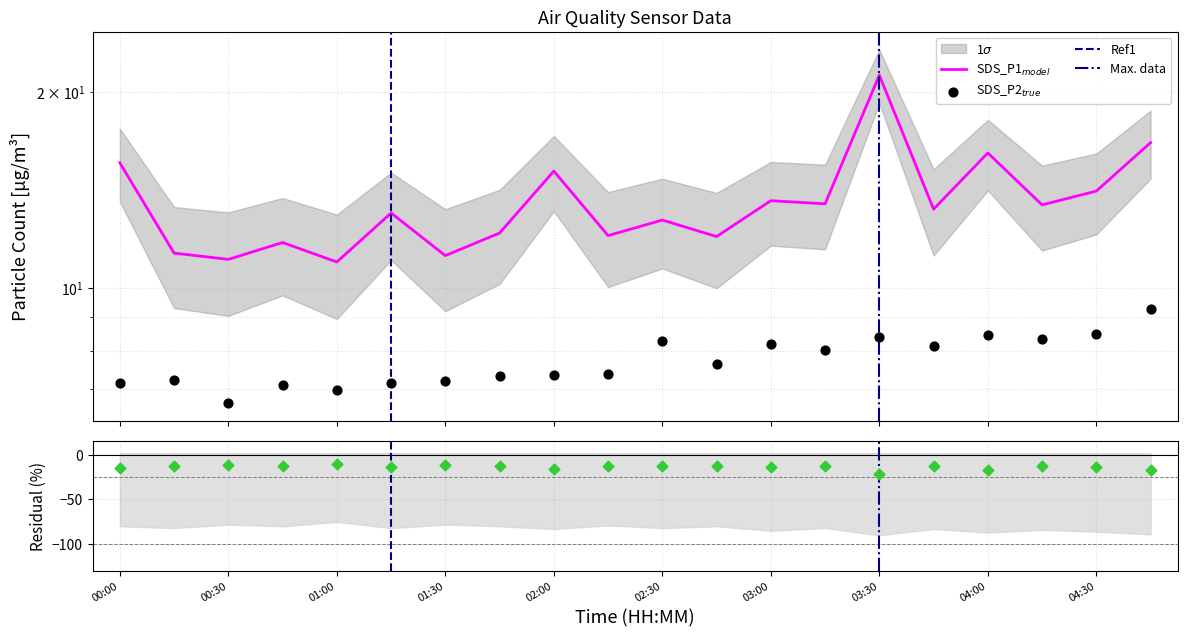

Is the value of SDS_P2 at 00:30 greater than the value of SDS_P1 at 02:30?

No